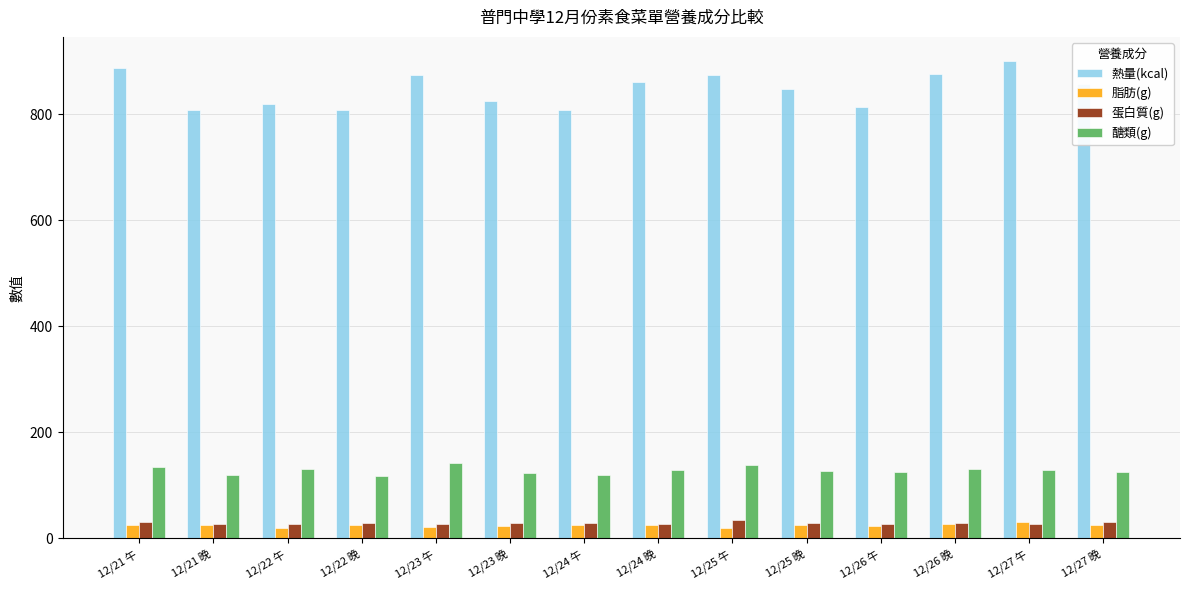

What is the label of the 13th bar from the left?

12/27 午